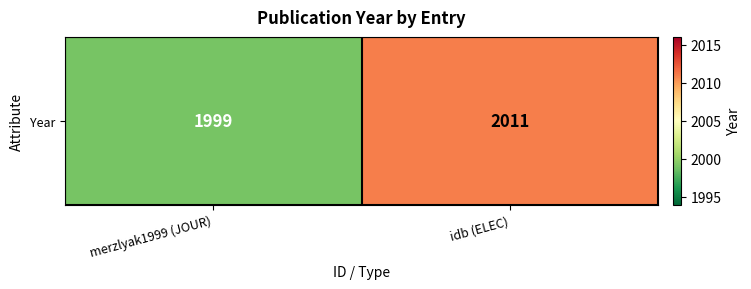

The value at idb (ELEC) is 2011. True or false?

True